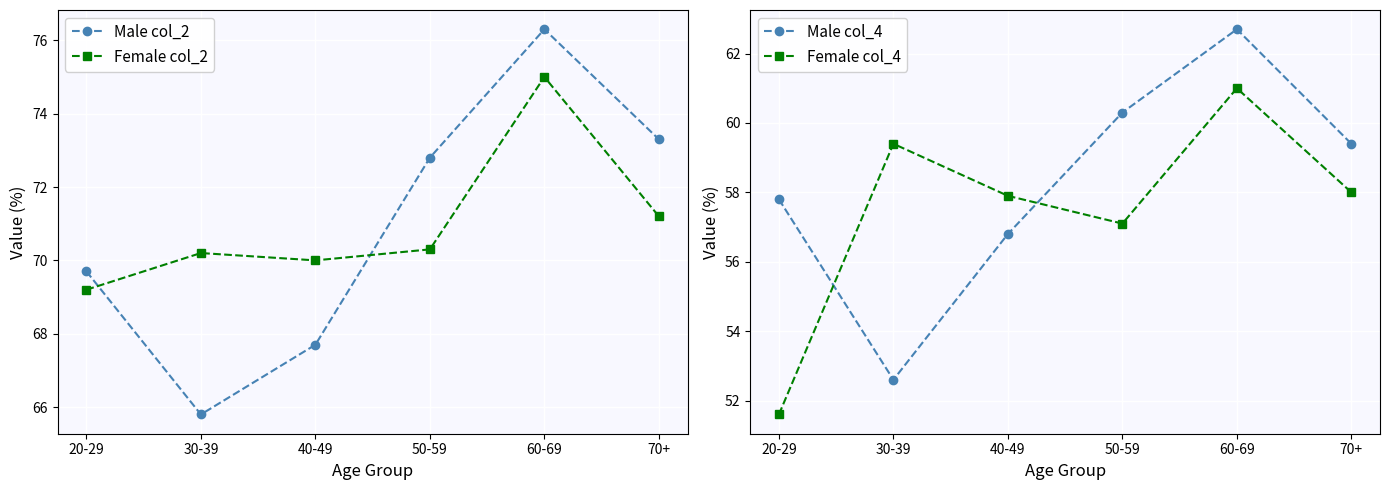

What is the value of the Male col_4 point at the 3rd from the left?

56.8